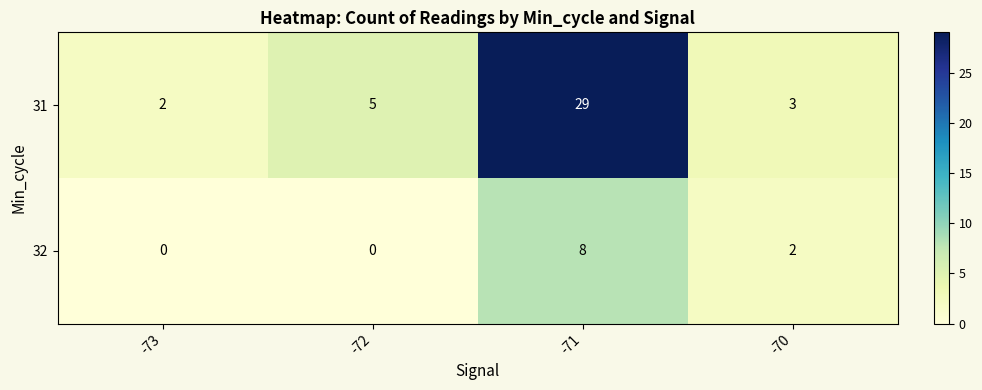

Reading left to right, transcribe all the data shown in this chart.

31: -73=2	-72=5	-71=29	-70=3
32: -73=0	-72=0	-71=8	-70=2